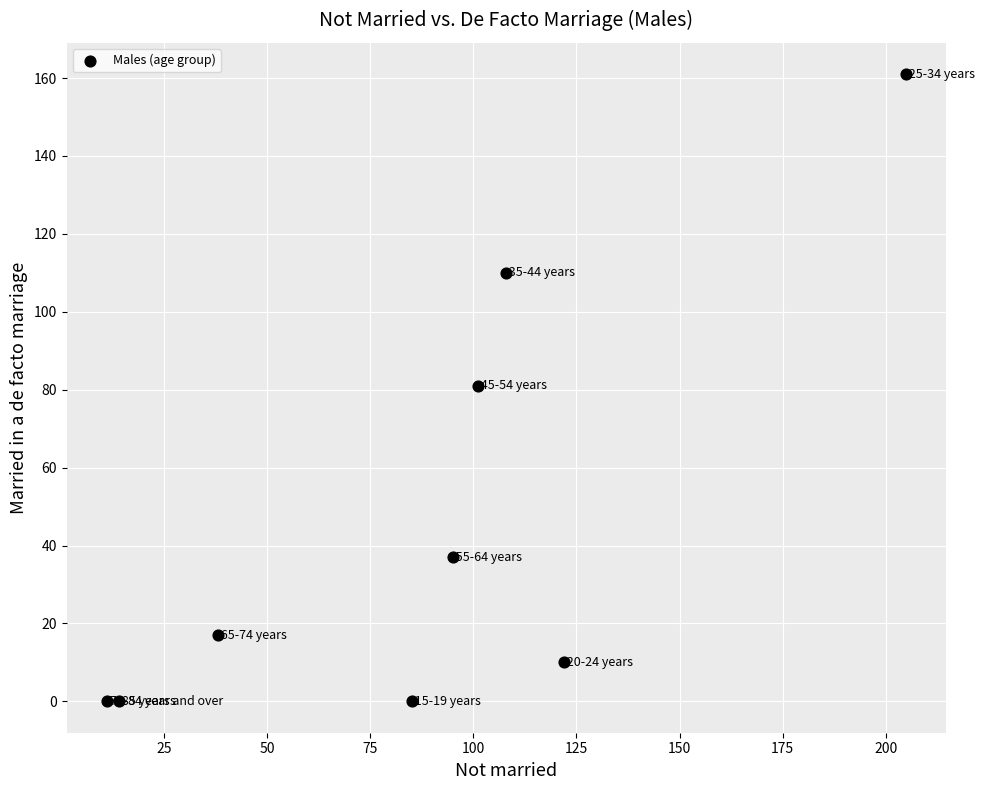

What is the range of Y values (max minus min)?

161